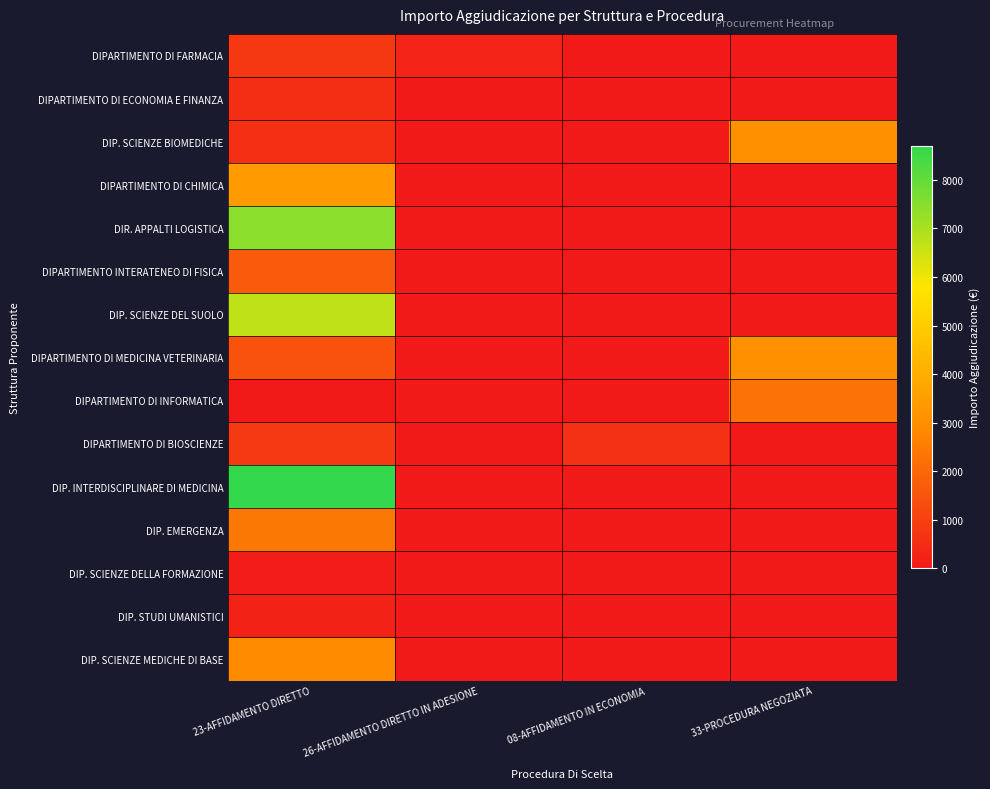

Which series has the largest range (max minus min)?

DIP. INTERDISCIPLINARE DI MEDICINA